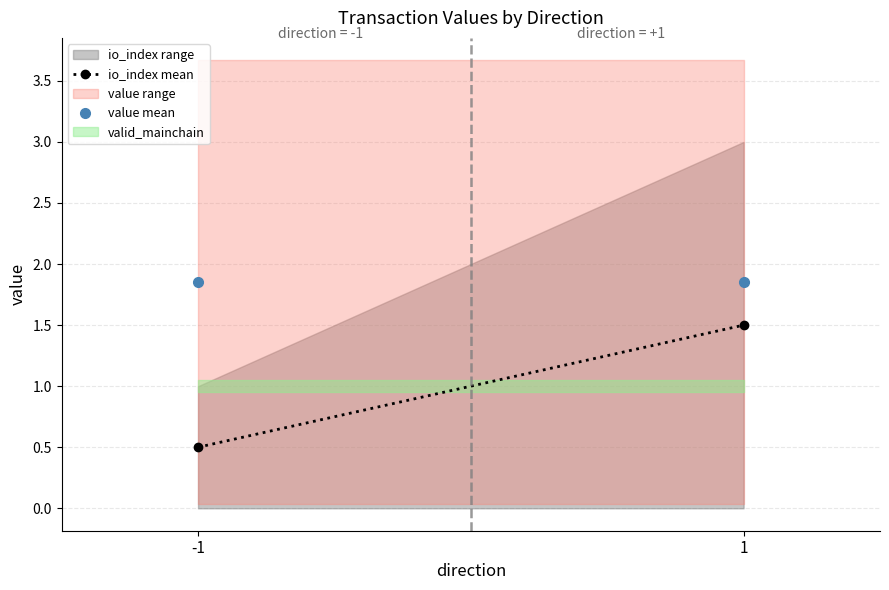

Does the chart have visible grid lines?

Yes